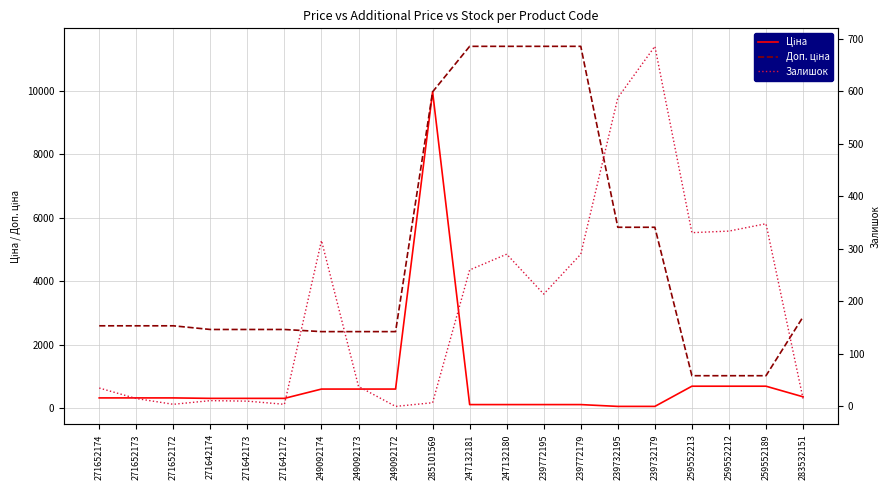

What is the average value of the Доп. ціна series?

4773.2